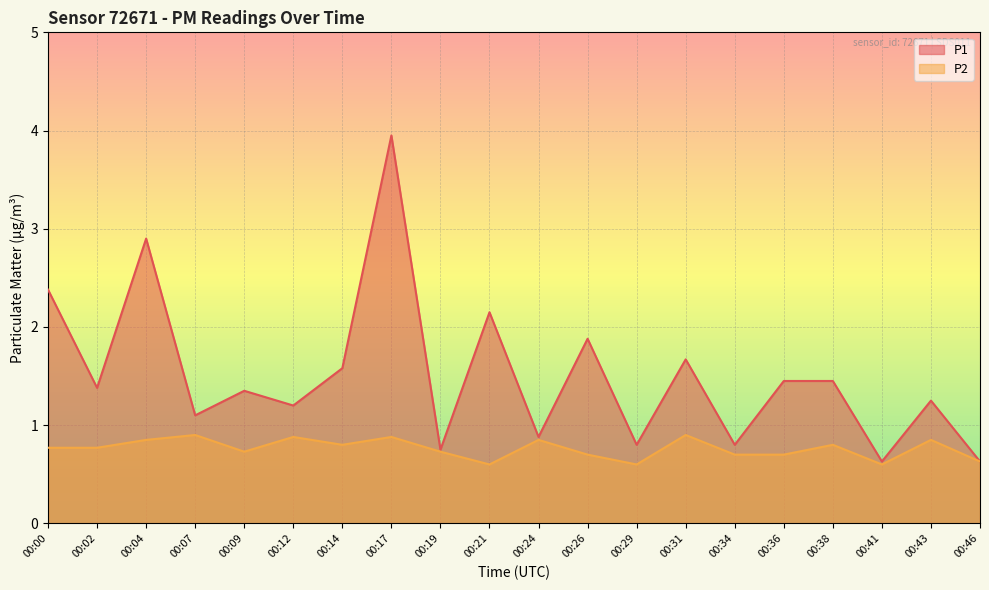

The P1 series shows 1.4 at 00:36. True or false?

True